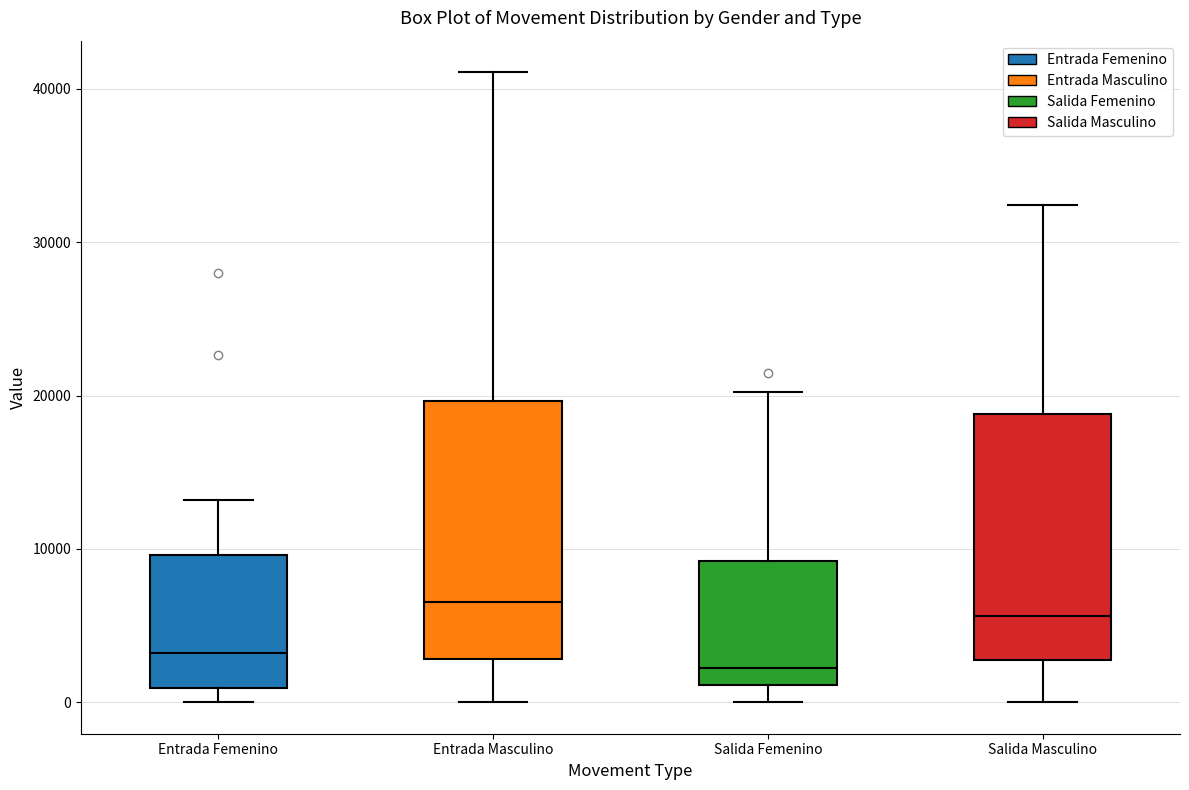

Reading left to right, read every box against the y-axis: the position of its median line, the range the box covers, and the ends of its whiskers. The values are not printed on the chart, so give them approximately, as read against the axis.

Entrada Femenino: median 3000, box 1000 to 10000, whiskers 0 to 13000
Entrada Masculino: median 7000, box 3000 to 20000, whiskers 0 to 41000
Salida Femenino: median 2000, box 1000 to 9000, whiskers 0 to 20000
Salida Masculino: median 6000, box 3000 to 19000, whiskers 0 to 32000